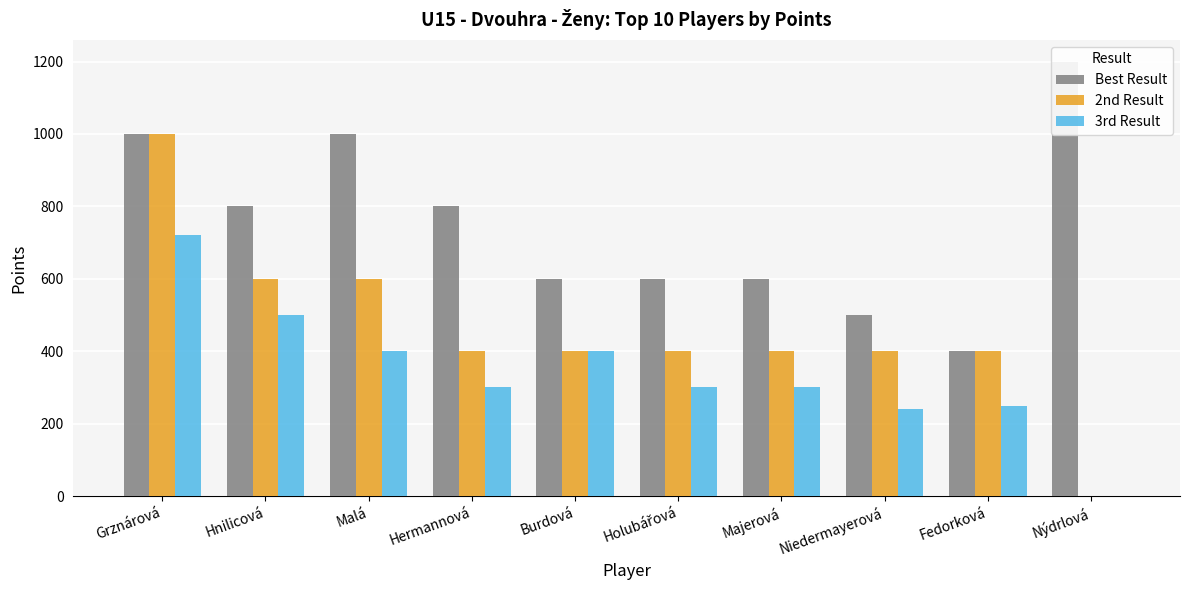

True or false: 3rd Result has a value of 83 at Malá.

False